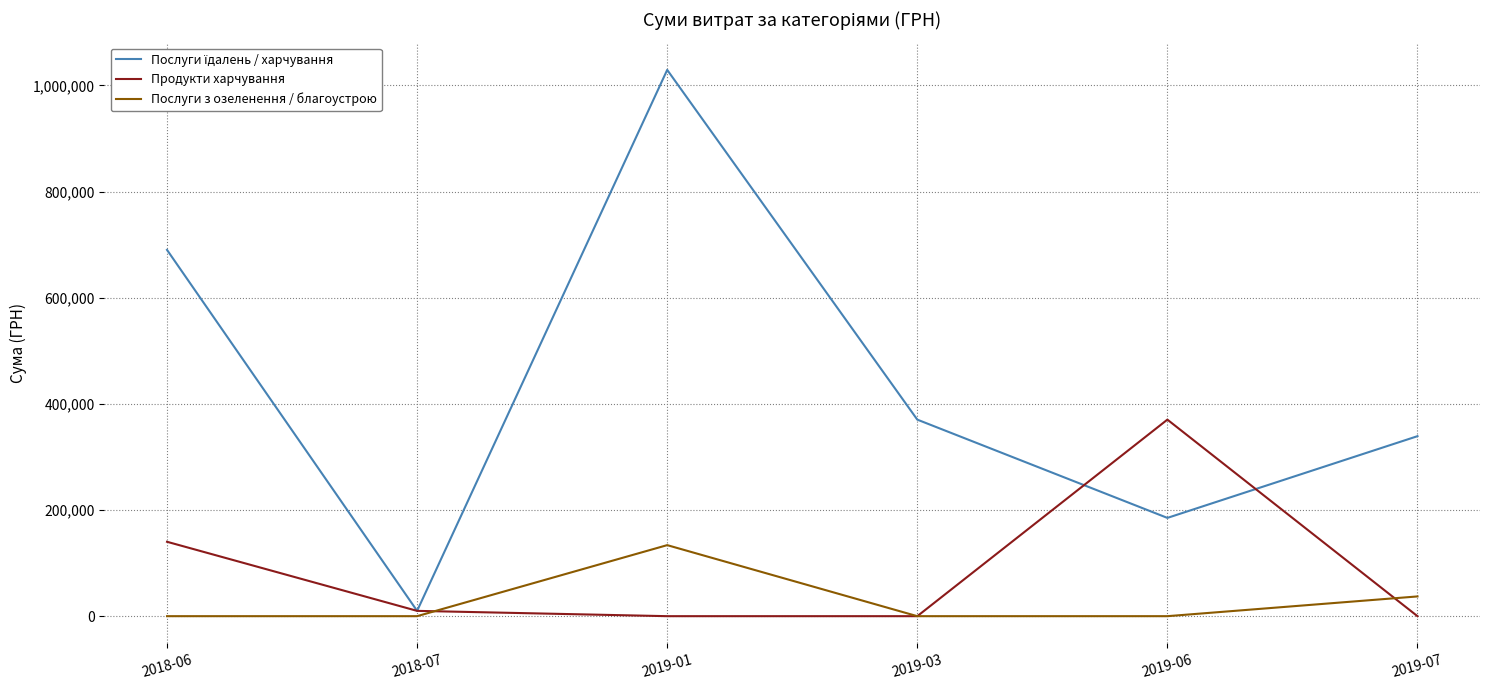

At which category is the sum across all series the highest?

2019-01